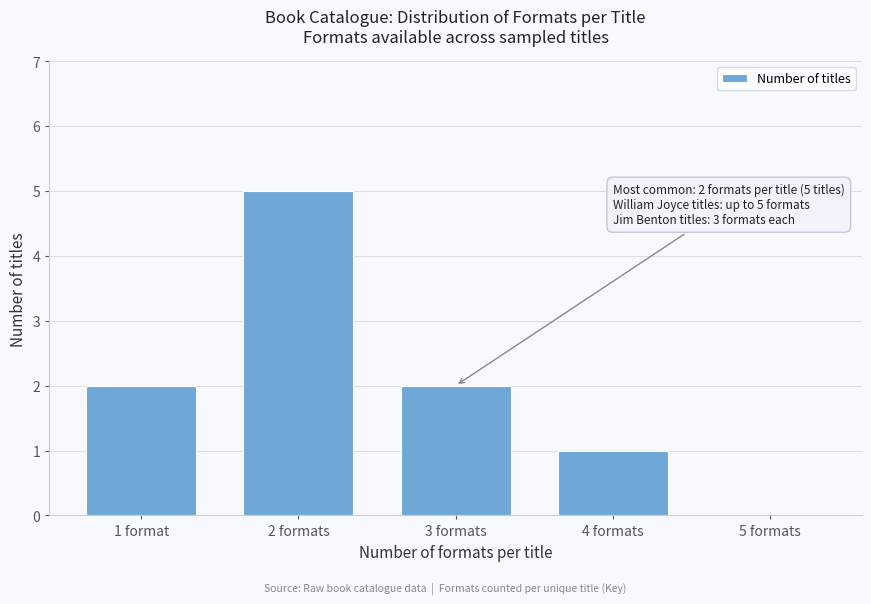

Reading left to right, what are all the values shown in this chart?

1 format=2	2 formats=5	3 formats=2	4 formats=1	5 formats=0